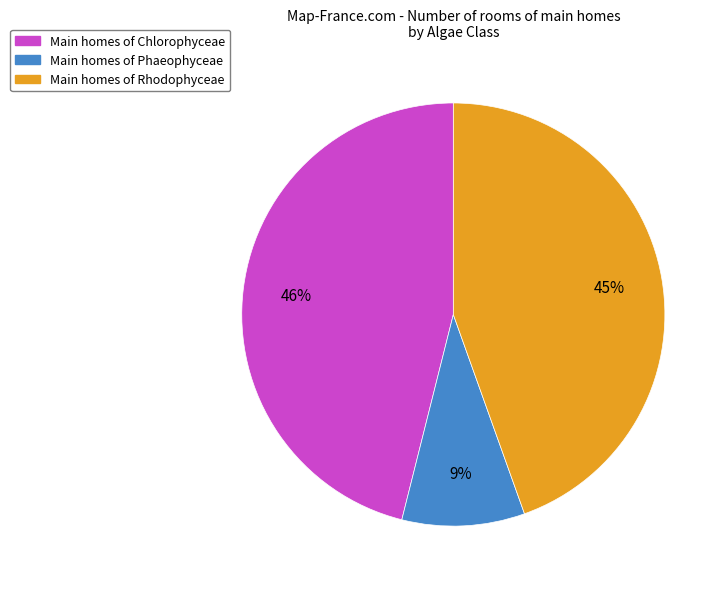

Is there any slice that represents more than half of the pie?

No